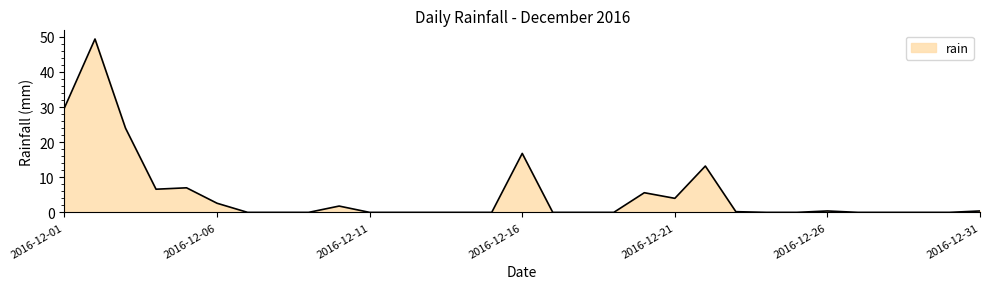

True or false: there are more than 2 points higher than both neighbors.

True